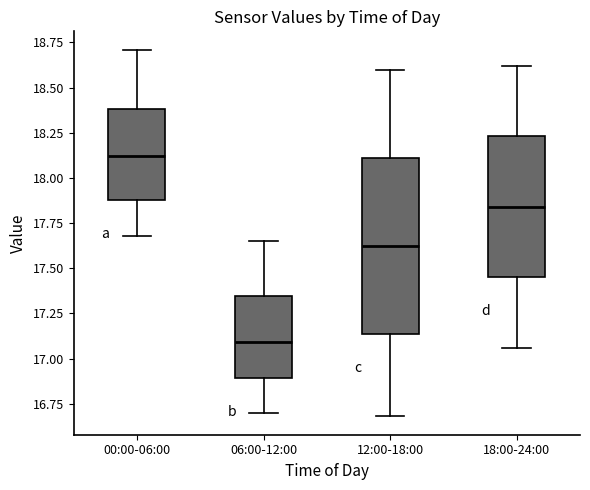

Where does the lower whisker of the box for 18:00-24:00 end on the y-axis? The values are not printed on the chart, so give them approximately, as read against the axis.

17.05